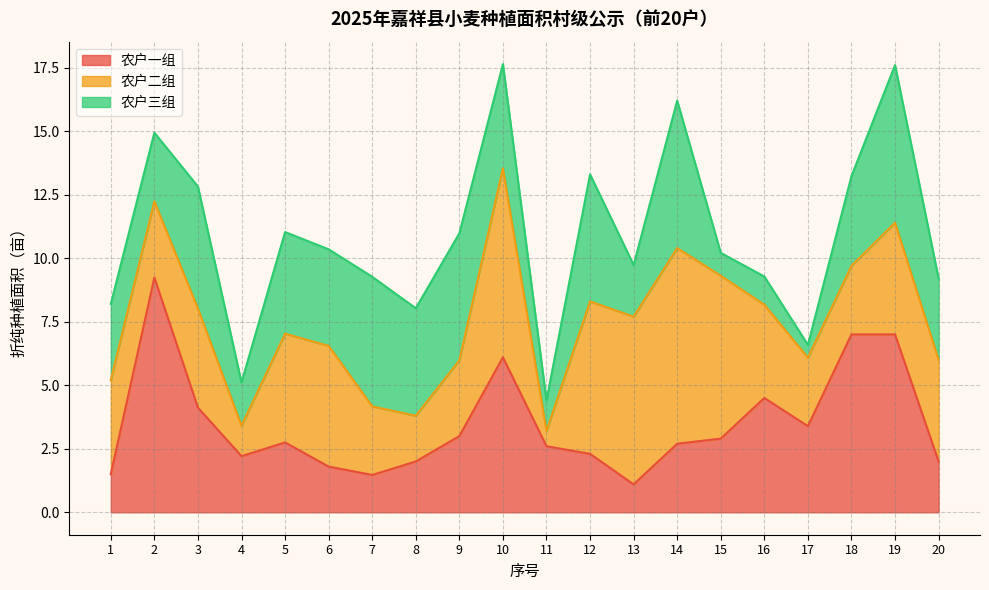

What are all the series names shown in the legend?

农户一组, 农户二组, 农户三组